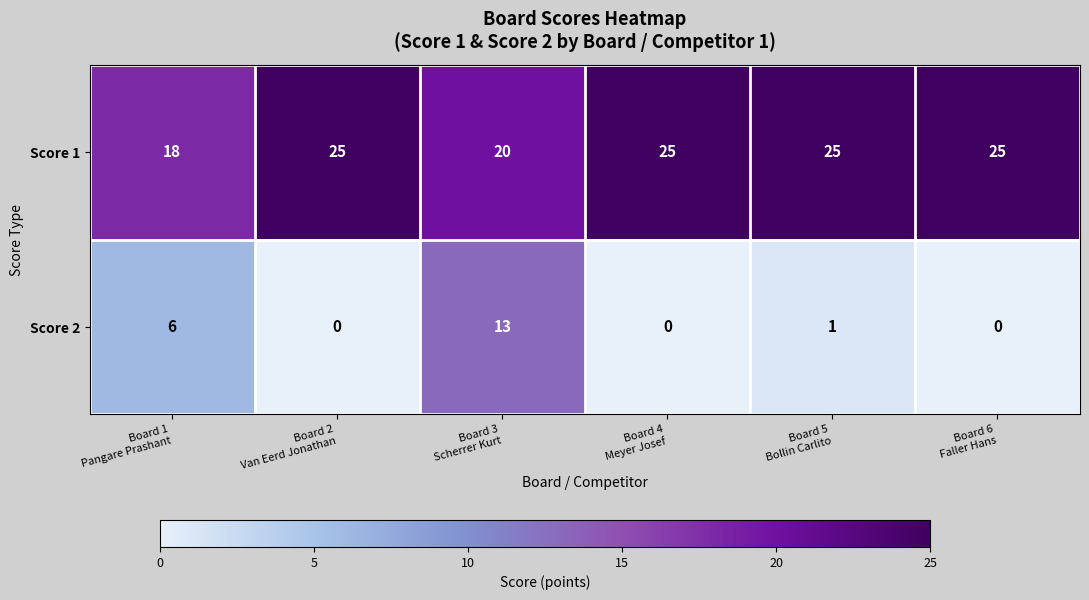

List the series in order of their peak value, lowest first.

Score 2, Score 1